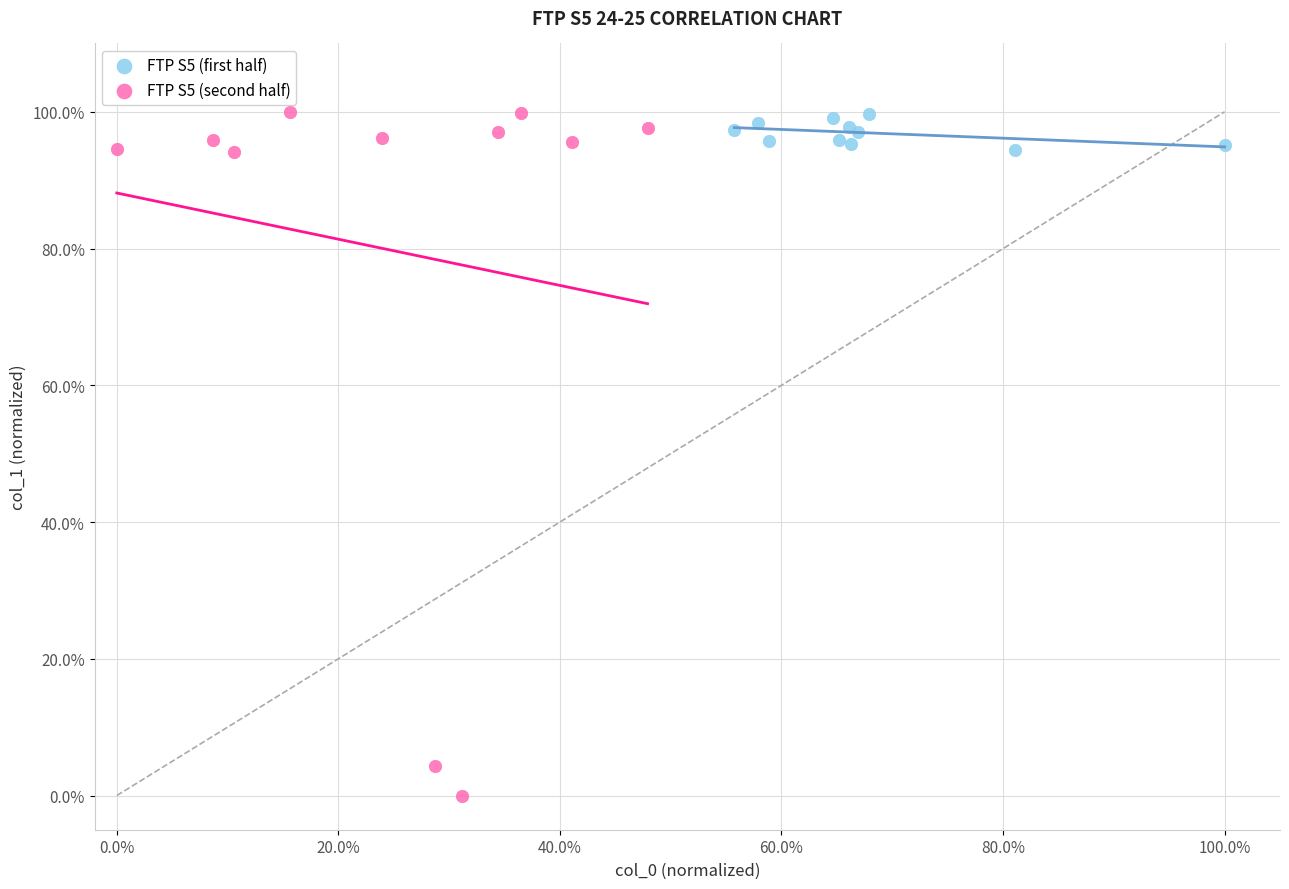

What are all the series names shown in the legend?

FTP S5 (first half), FTP S5 (second half)